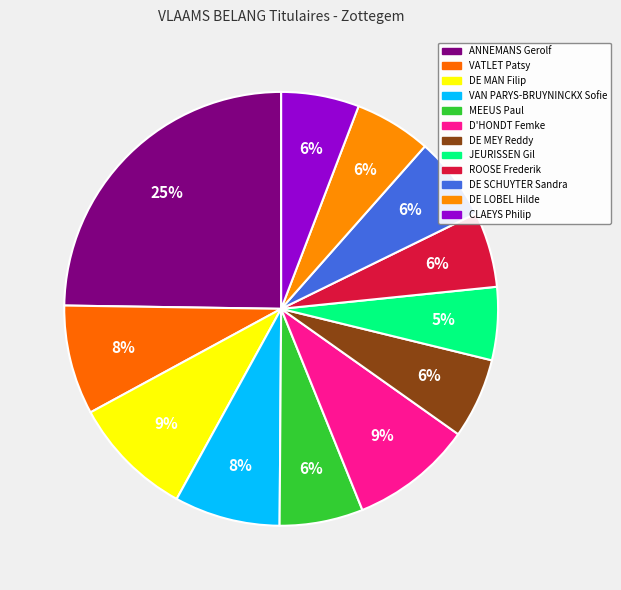

What is the smallest slice in the pie chart?

JEURISSEN Gil